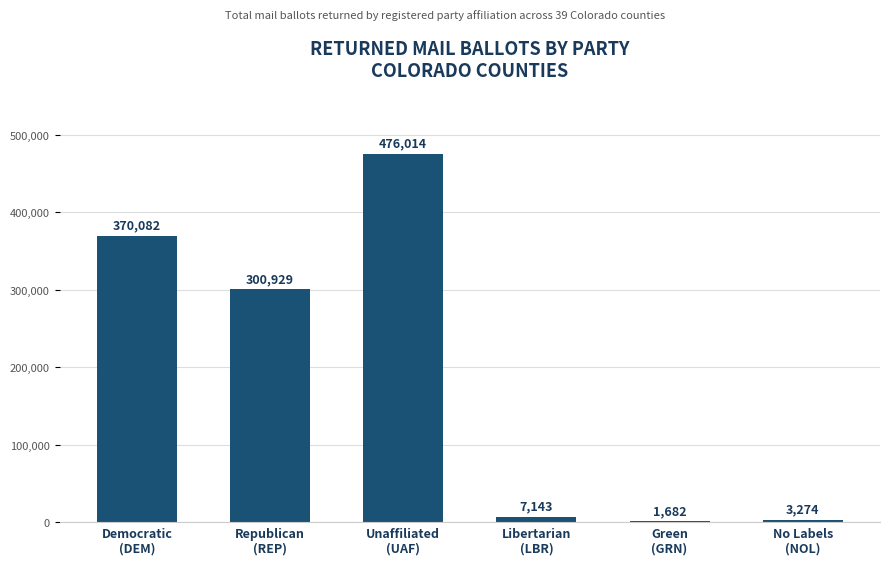

Rank the categories by value from lowest to highest.

Green
(GRN), No Labels
(NOL), Libertarian
(LBR), Republican
(REP), Democratic
(DEM), Unaffiliated
(UAF)